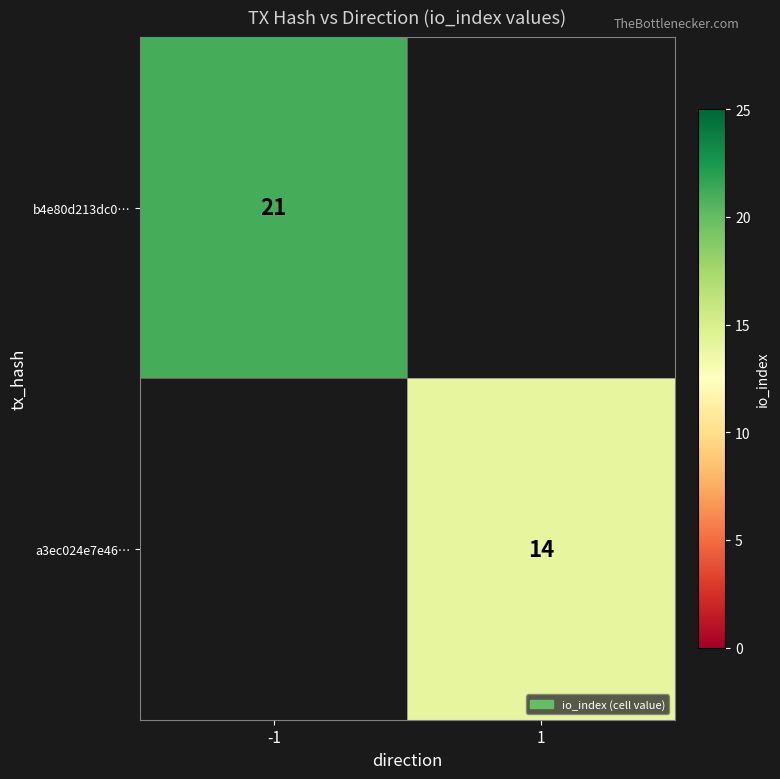

The a3ec024e7e46… series shows 14 at 1. True or false?

True